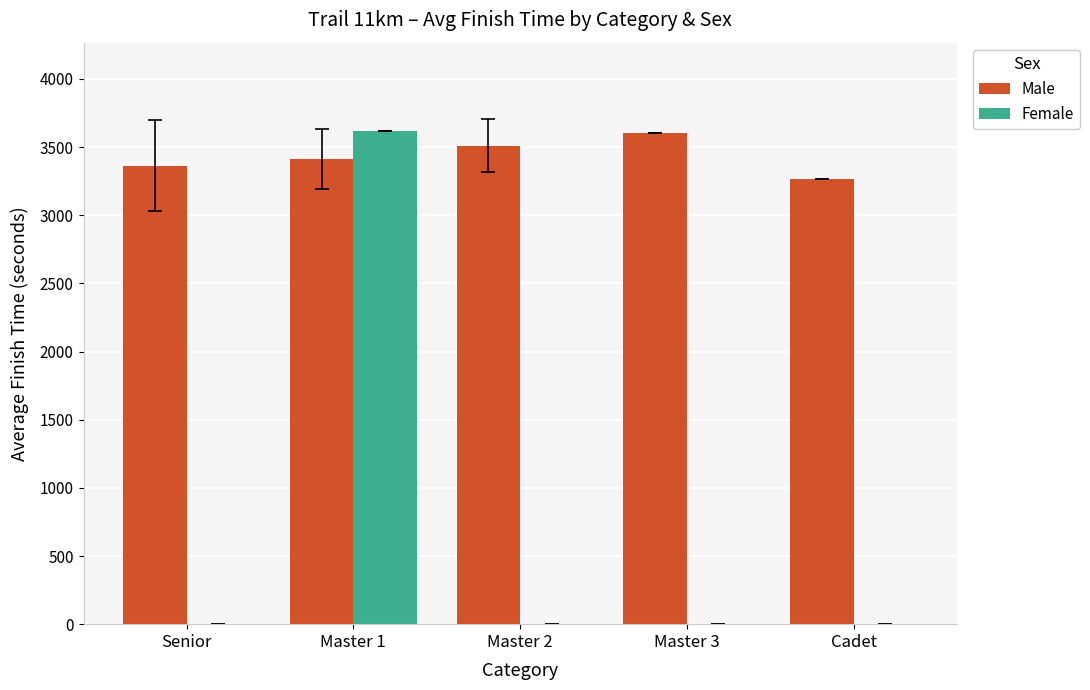

What are all the series names shown in the legend?

Male, Female